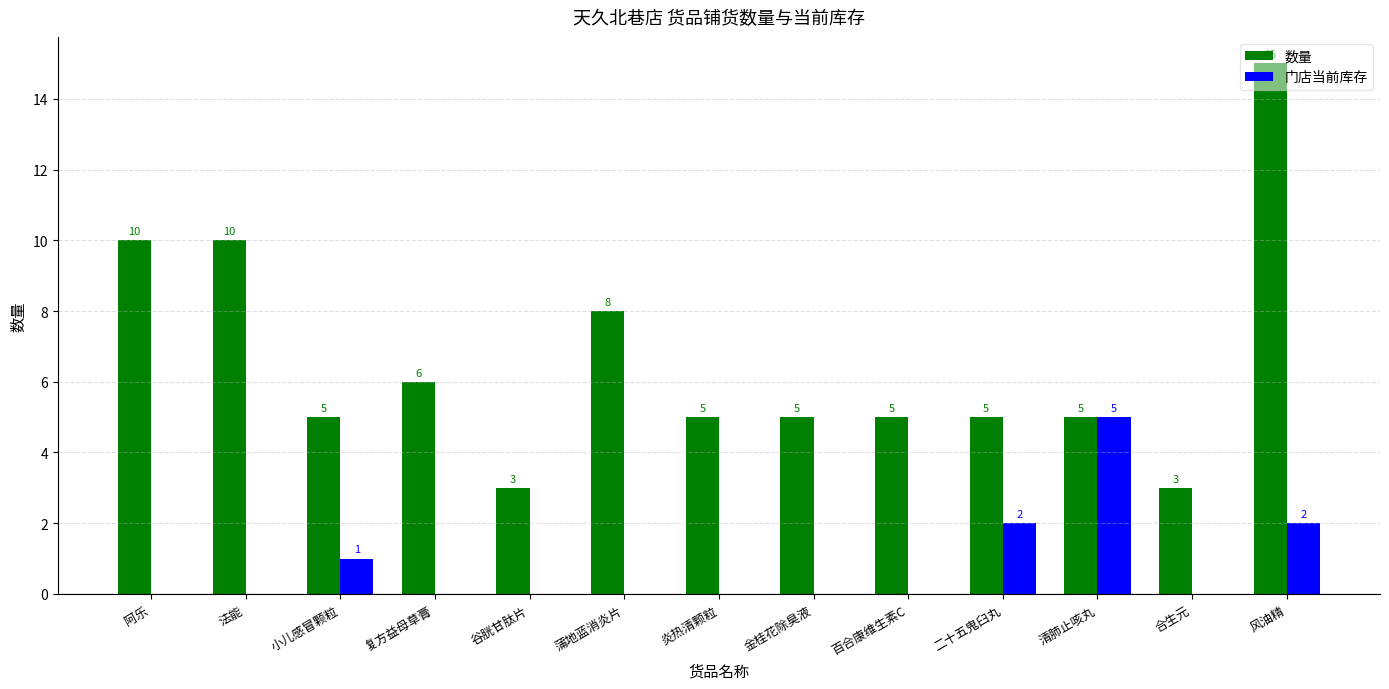

Between 蒲地蓝消炎片 and 百合康维生素C, which series saw the biggest shift?

数量